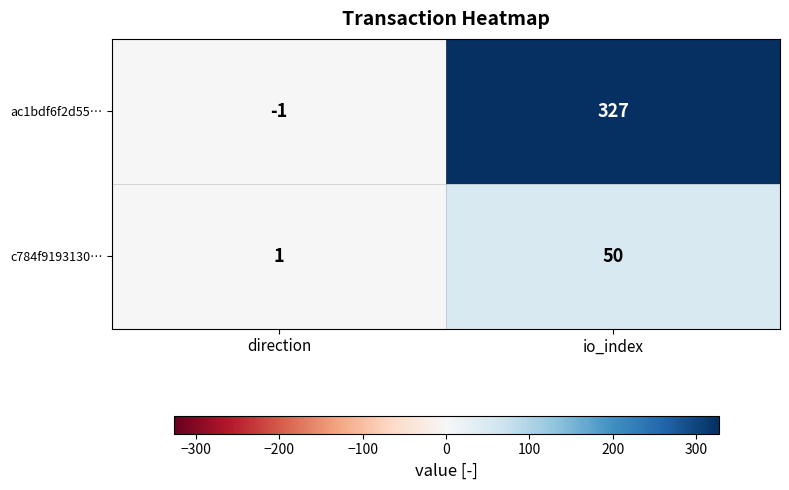

Rank the series by their maximum value, from highest to lowest.

ac1bdf6f2d55…, c784f9193130…